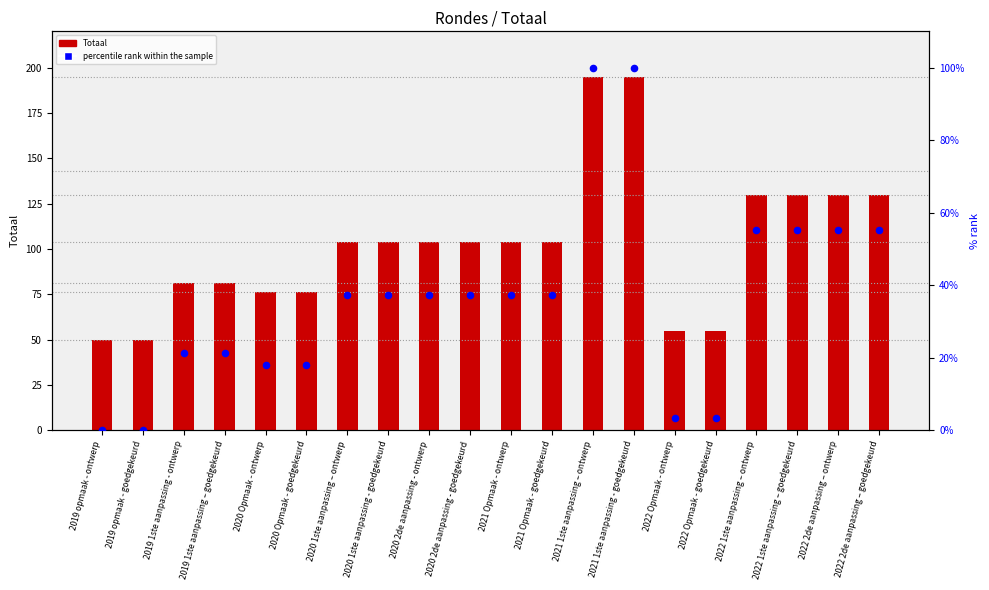

Is the value of percentile rank within the sample at 2021 1ste aanpassing - goedgekeurd greater than the value of Totaal at 2020 2de aanpassing - ontwerp?

No